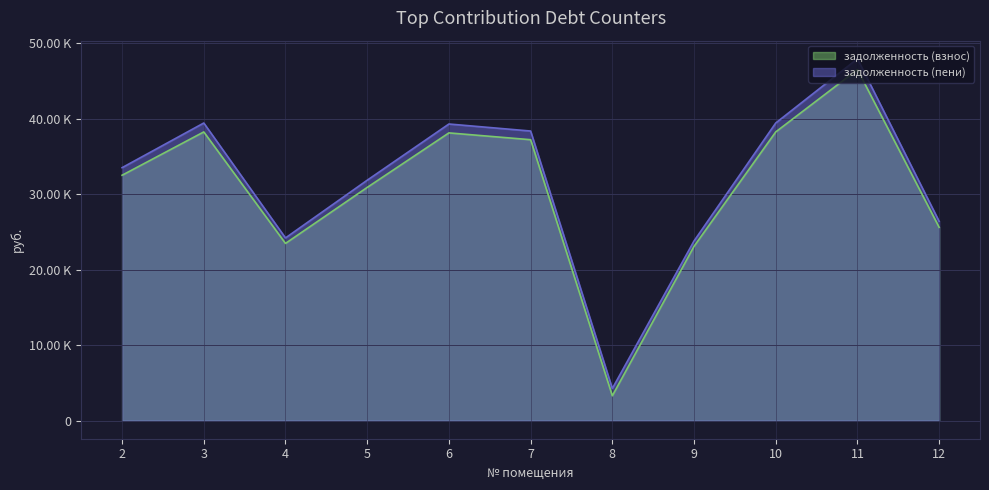

Is the value of задолженность (взнос) at 12 greater than the value of задолженность (пени) at 11?

No